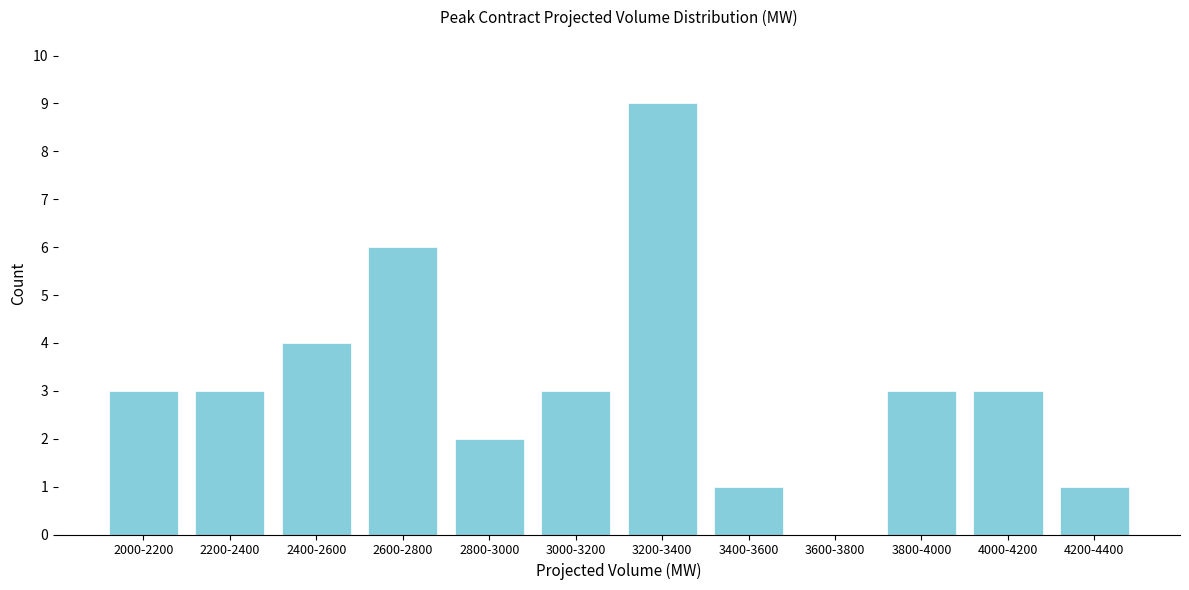

Reading right to left, extract all data points from this chart.

4200-4400=1	4000-4200=3	3800-4000=3	3600-3800=0	3400-3600=1	3200-3400=9	3000-3200=3	2800-3000=2	2600-2800=6	2400-2600=4	2200-2400=3	2000-2200=3